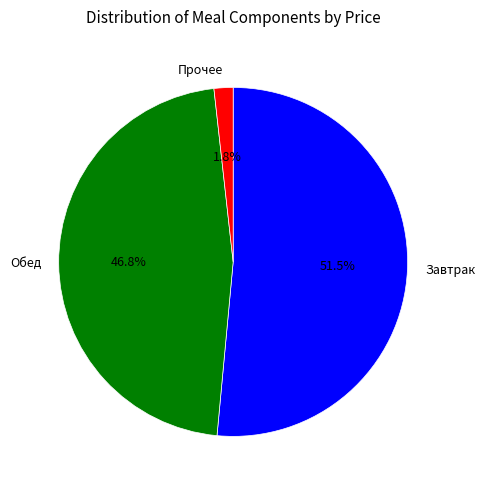

Approximately how many times larger is the value at Завтрак compared to Обед?

1.1